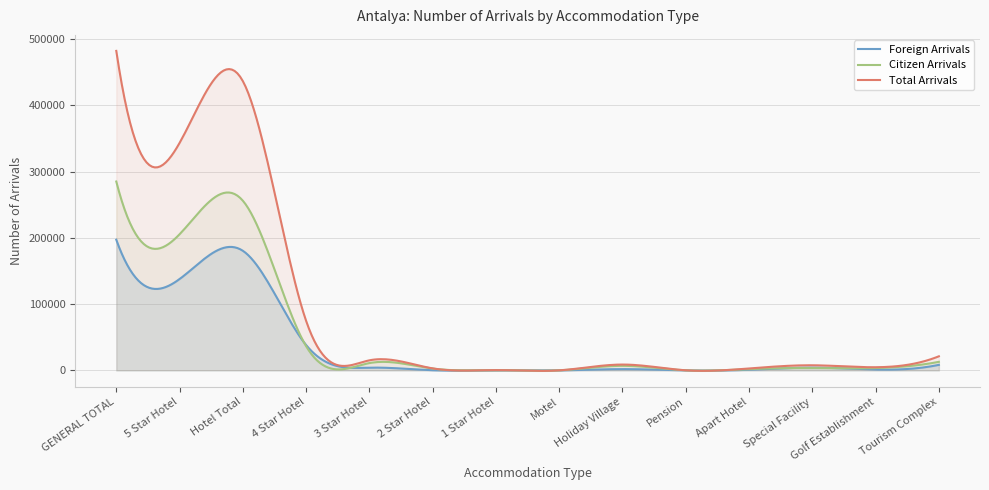

Rank the series at Hotel Total from highest to lowest value.

Total Arrivals, Citizen Arrivals, Foreign Arrivals